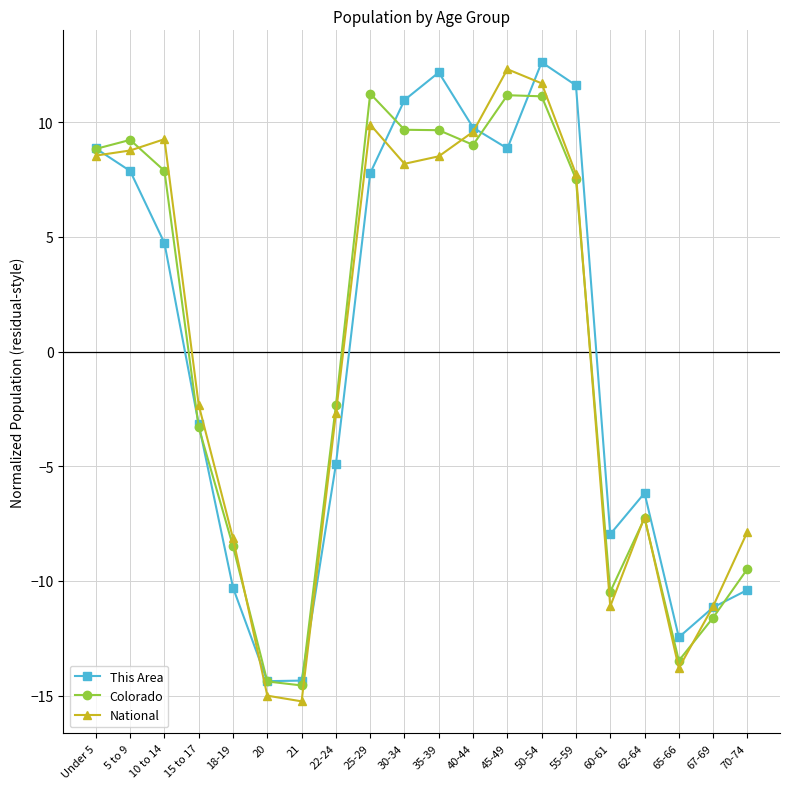

At which category is the sum across all series the highest?

50-54